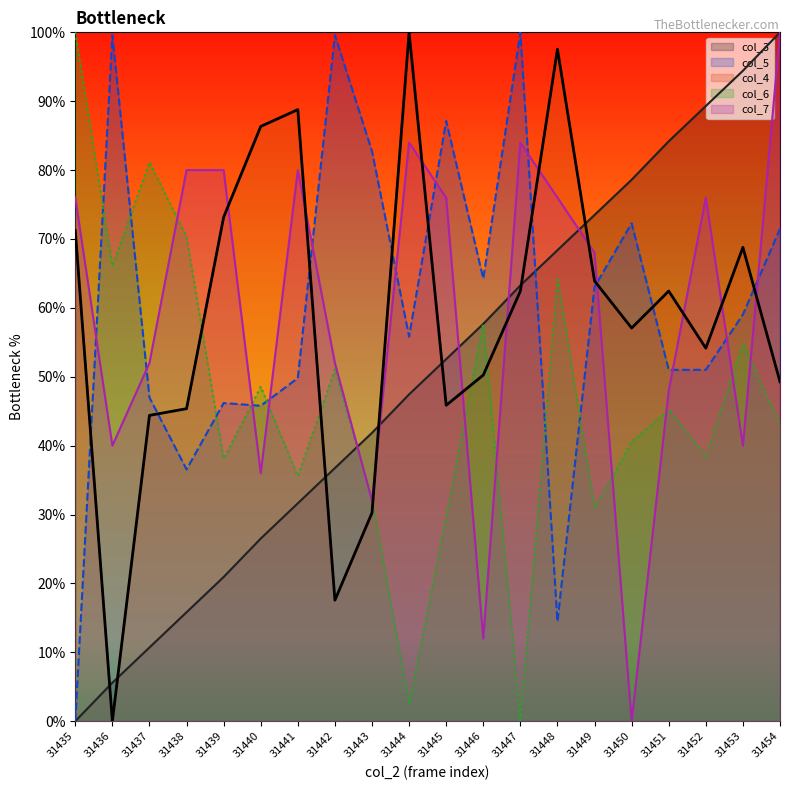

Is it true that col_3 equals 73.5 at 31449?

True